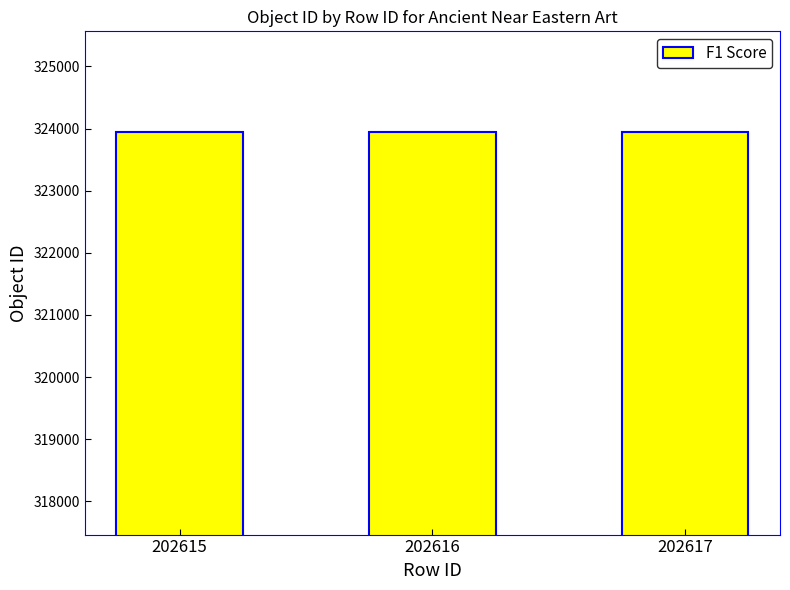

What is the sum of the values at 202616 and 202617?

647889